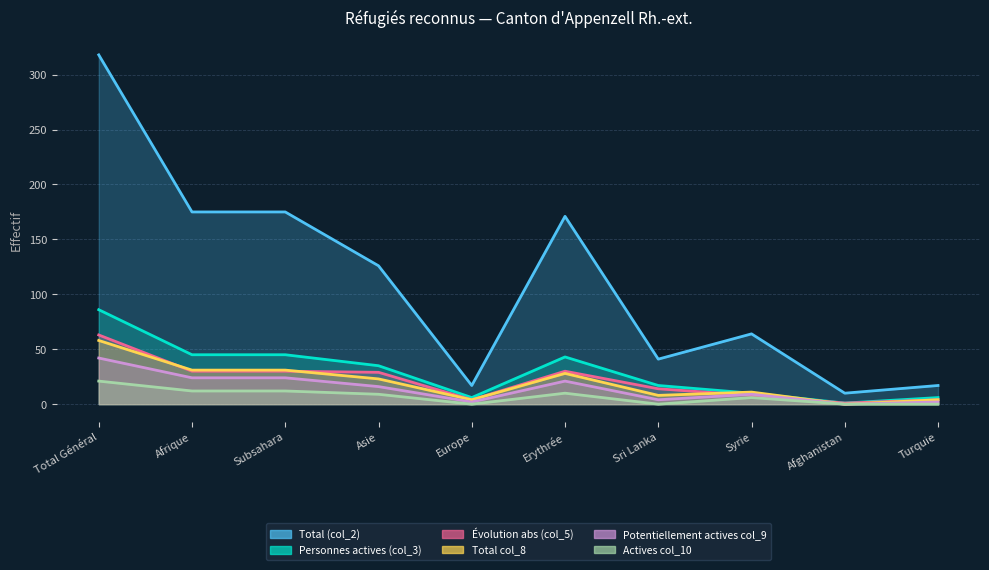

What value does the Actives col_10 series have at Asie?

9